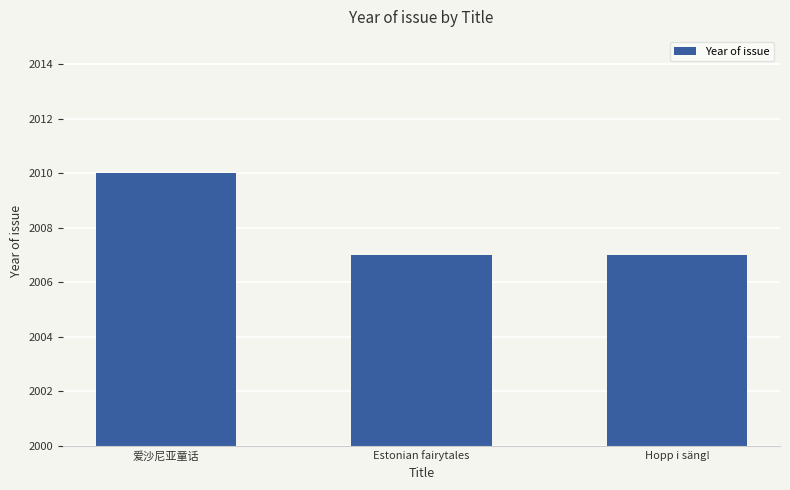

The value at Hopp i säng! is 2007. True or false?

True